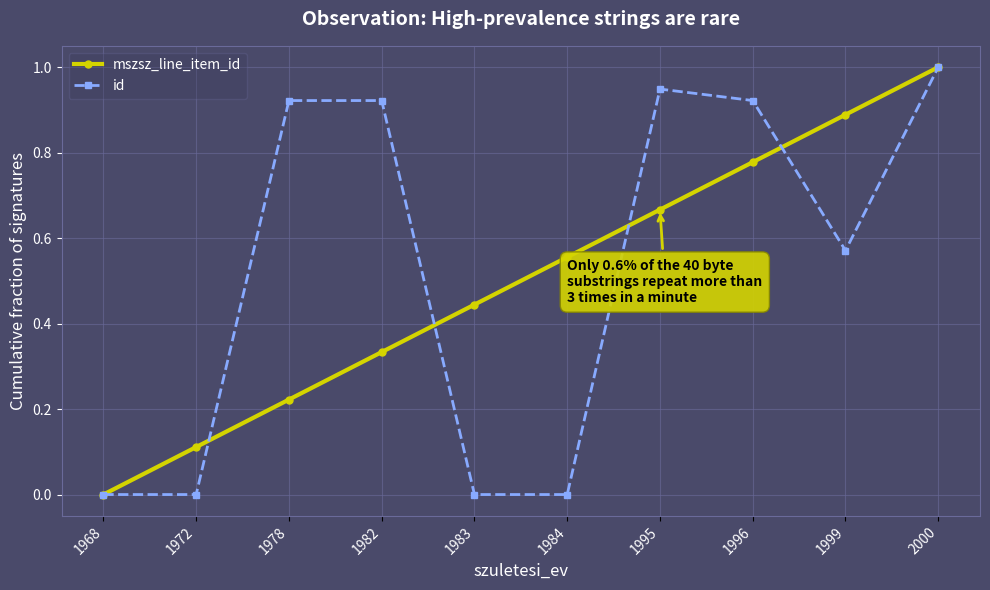

What is the average value of the mszsz_line_item_id series?

0.5